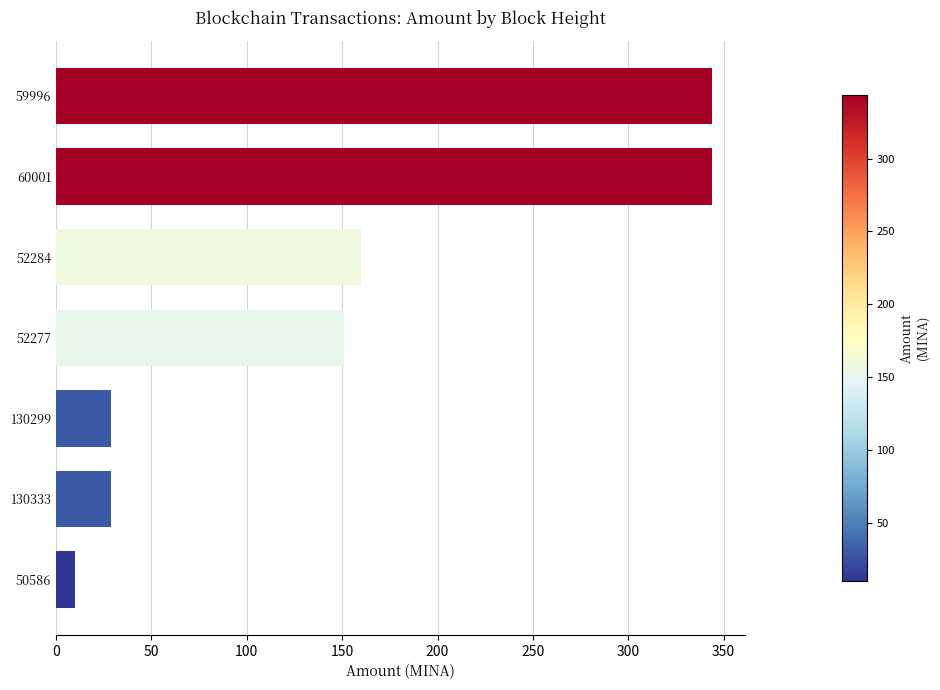

How many data points are less than 151?

3